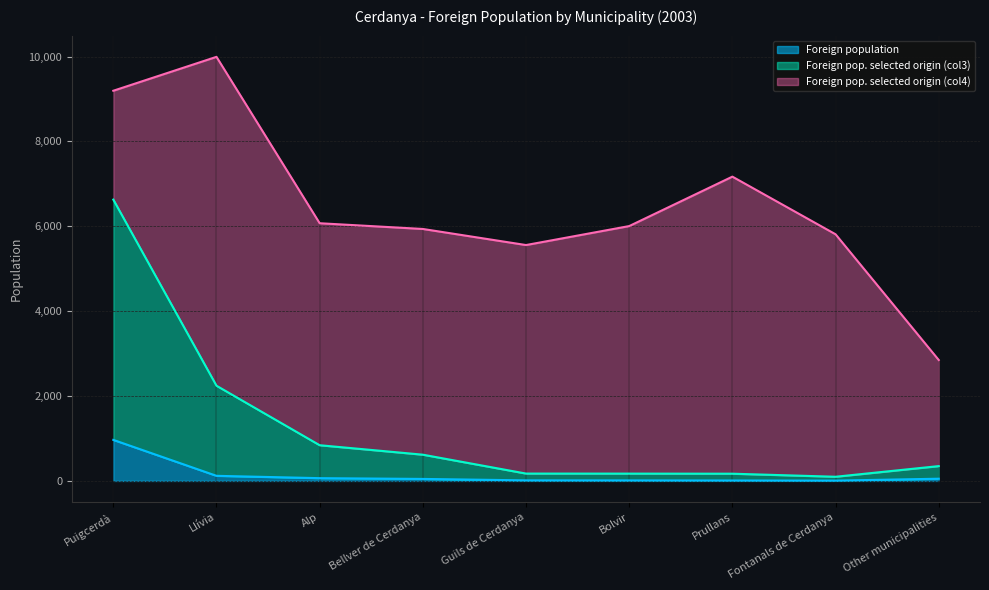

At which label does Foreign pop. selected origin (col3) first exceed 349?

Puigcerdà